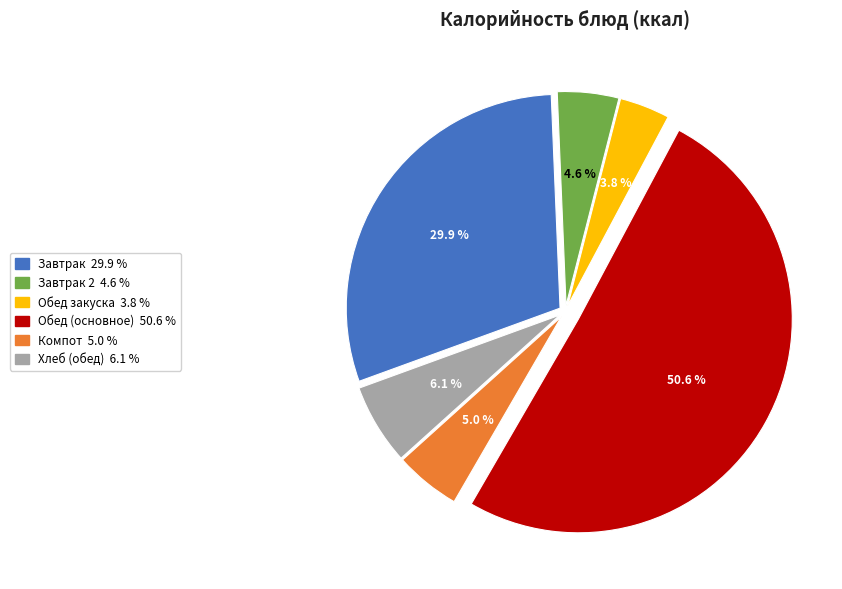

Does any single category account for the majority?

Yes